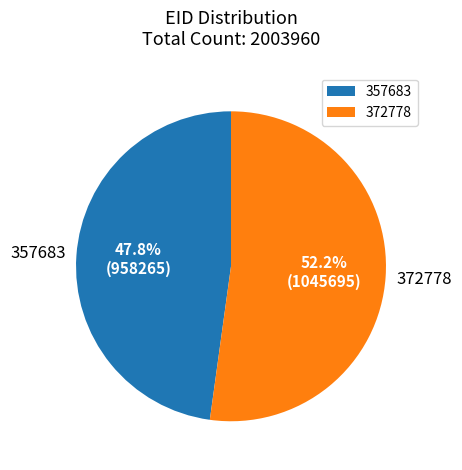

True or false: 357683 accounts for 40% of the total.

False